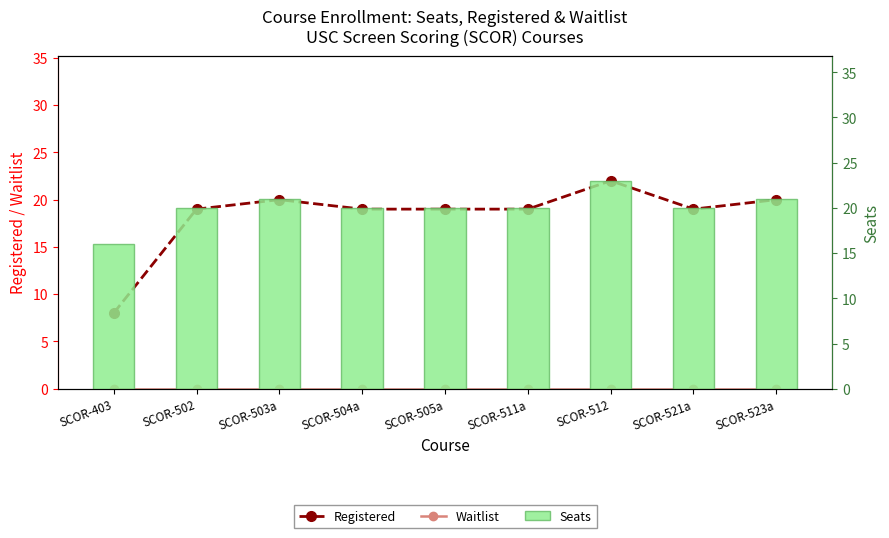

What is the value of the Registered bar at the 5th from the left?

19